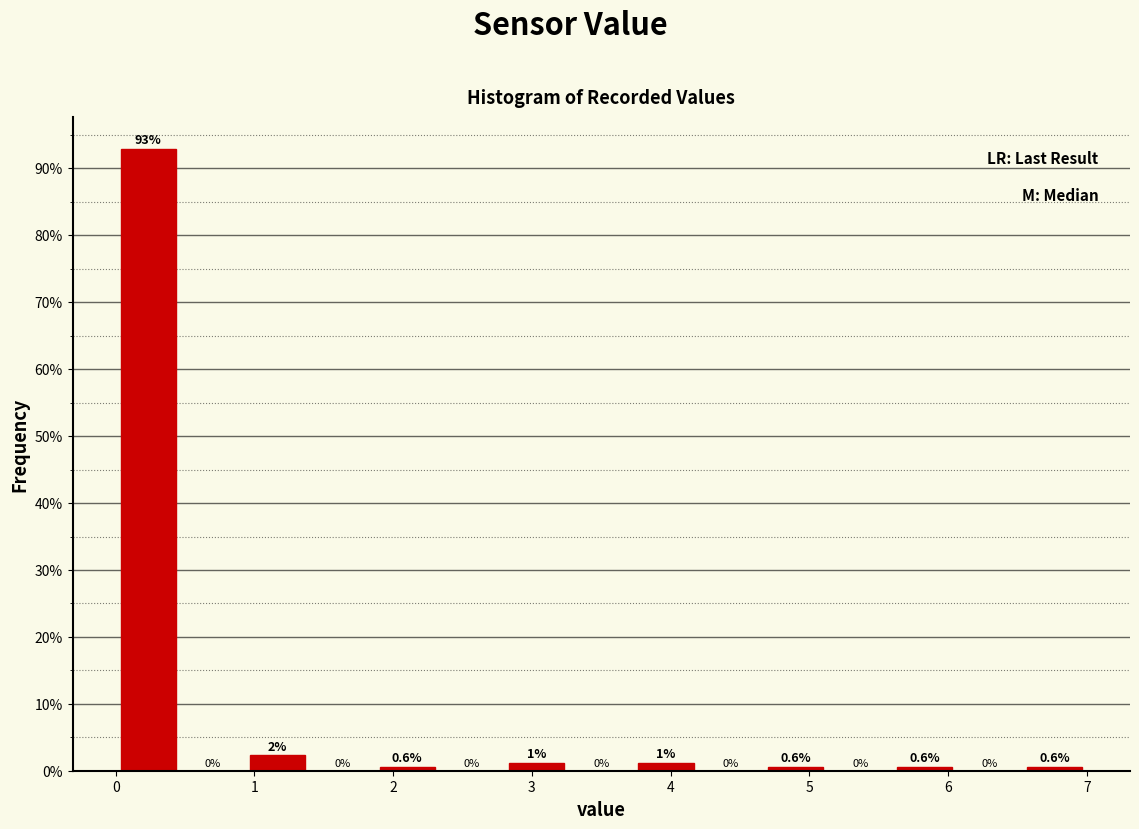

Which range on the x-axis has the tallest bar?

0.0 to 0.5